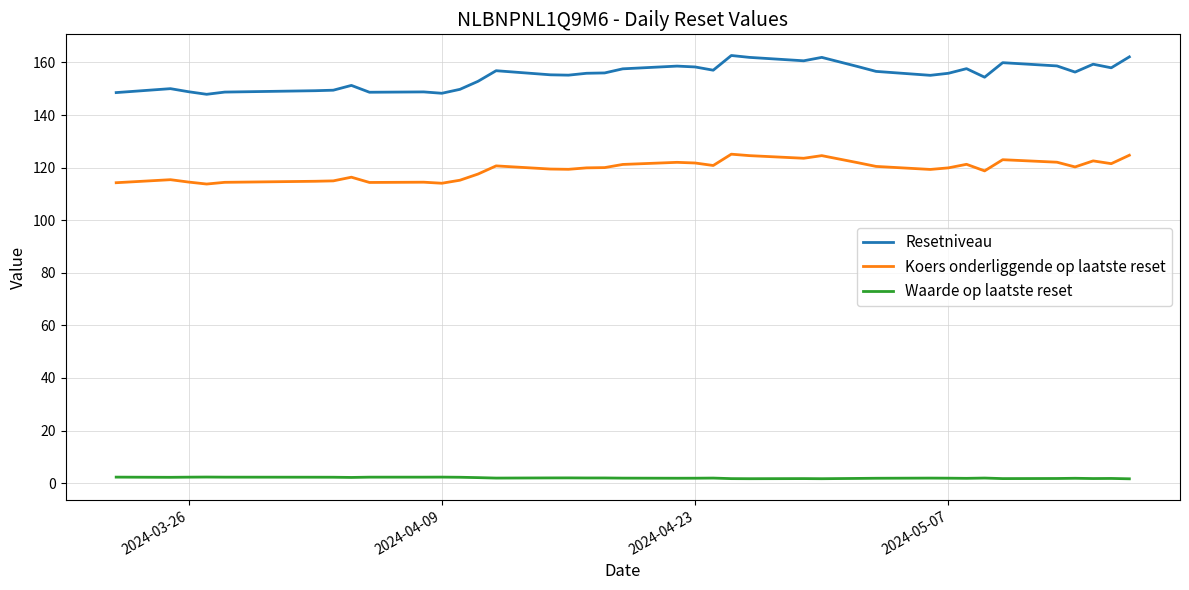

Rank the series by their maximum value, from highest to lowest.

Resetniveau, Koers onderliggende op laatste reset, Waarde op laatste reset